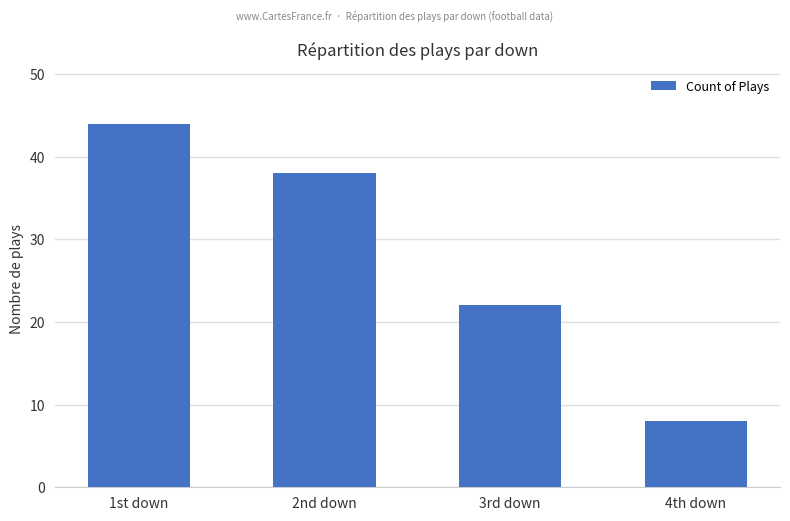

What is the difference between the values at 2nd down and 4th down?

30